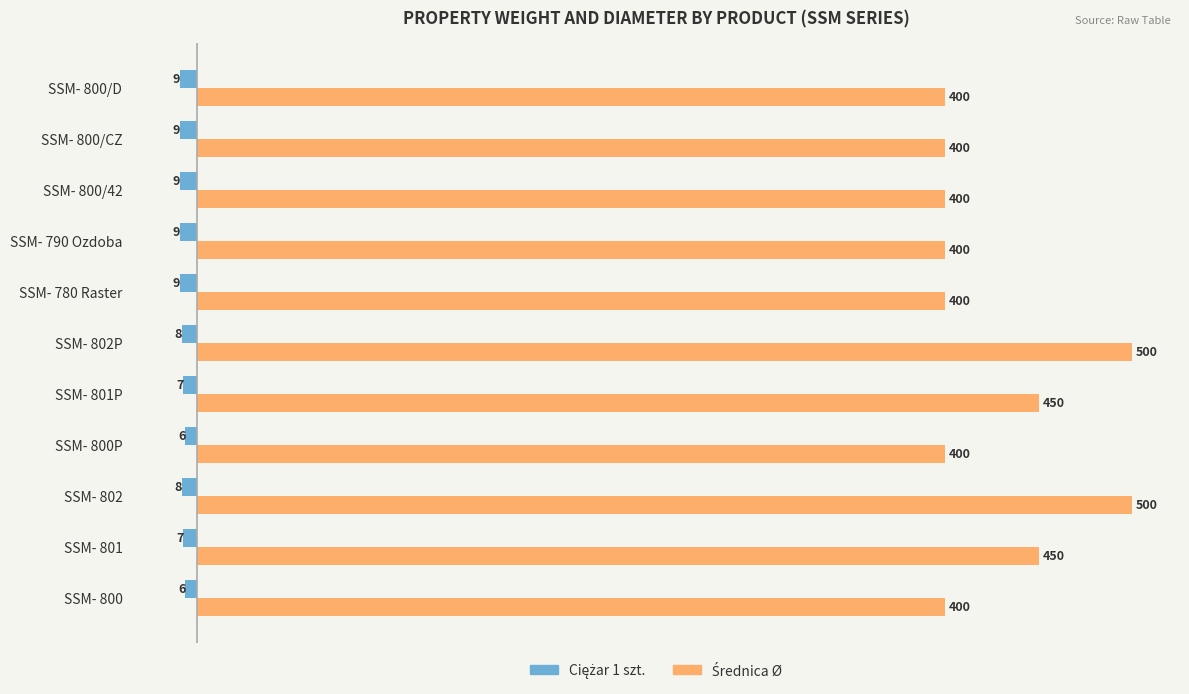

What is the difference between the highest and lowest values at SSM- 800/42?

409